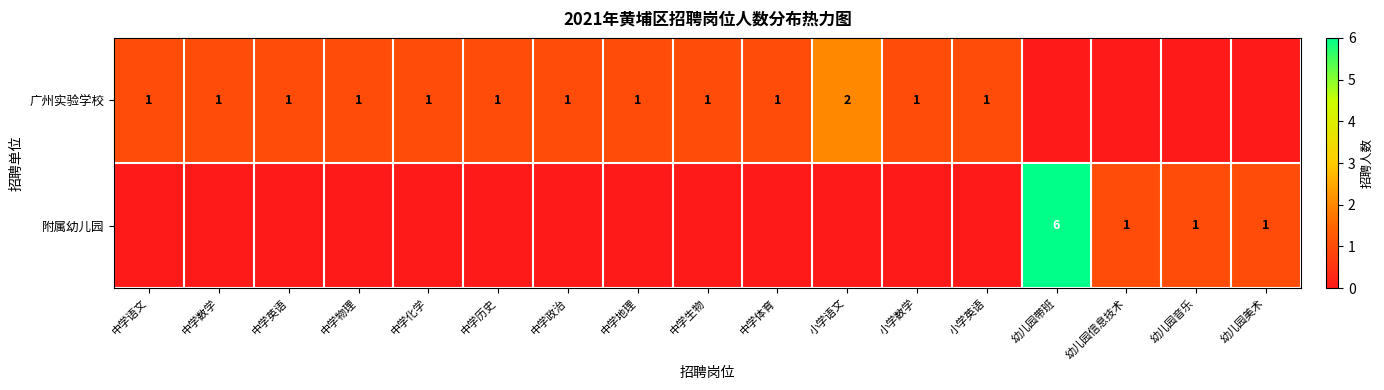

Is the value of 附属幼儿园 at 幼儿园带班 greater than the value of 广州实验学校 at 中学生物?

Yes